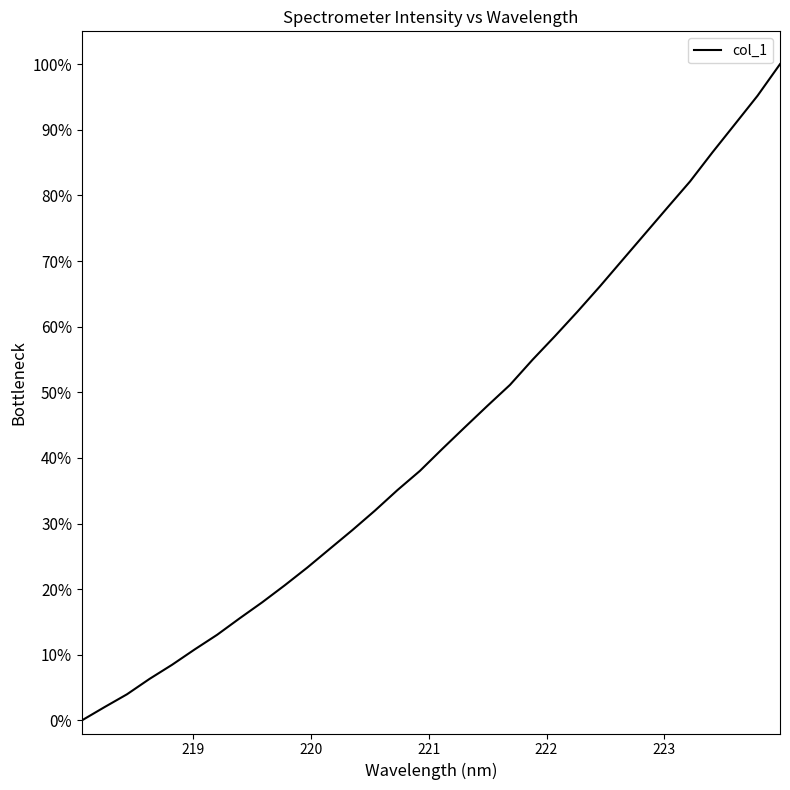

What is the maximum value shown in the chart?

100.0